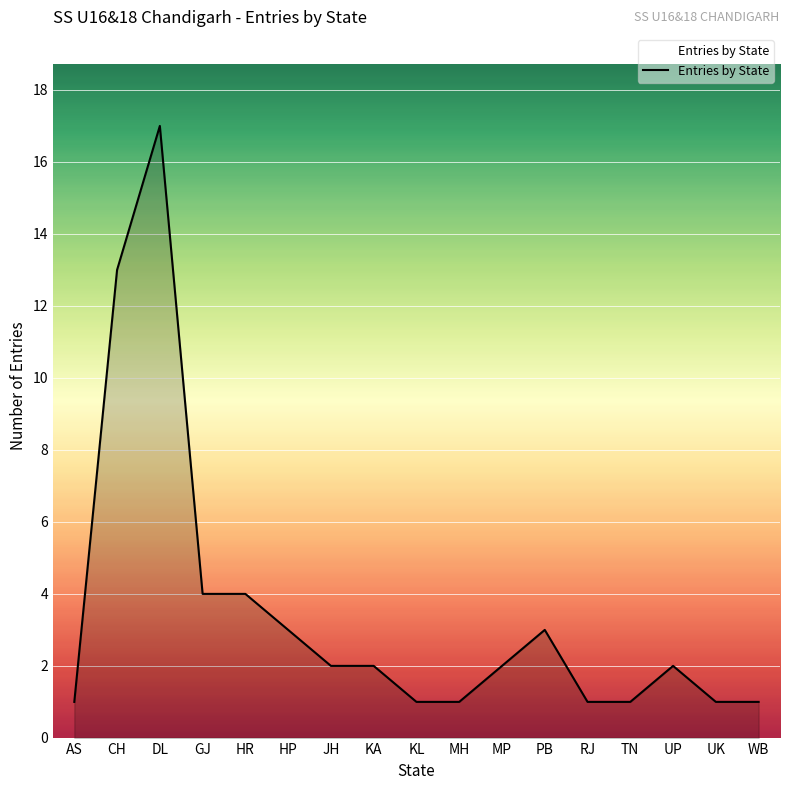

Is it true that the value at RJ is 1?

True